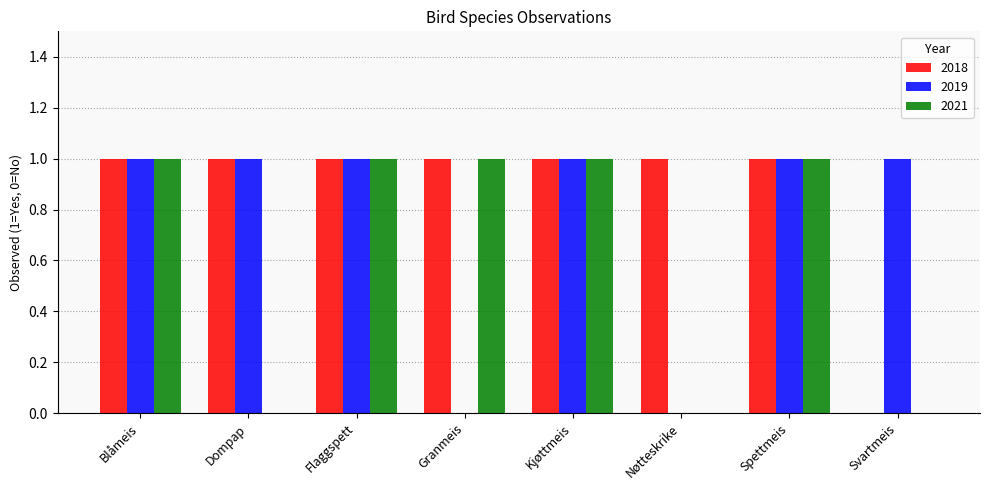

What is the sum of the 2018 values at Blåmeis and Kjøttmeis?

2